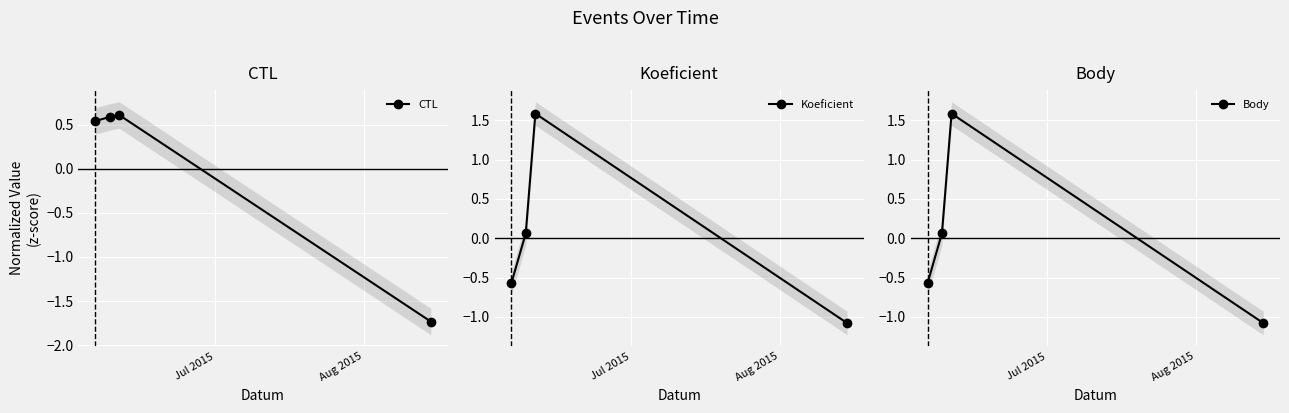

Reading left to right, transcribe all the data shown in this chart.

CTL: 0.5	0.6	0.6	-1.7
Koeficient: -0.6	0.1	1.6	-1.1
Body: -0.6	0.1	1.6	-1.1